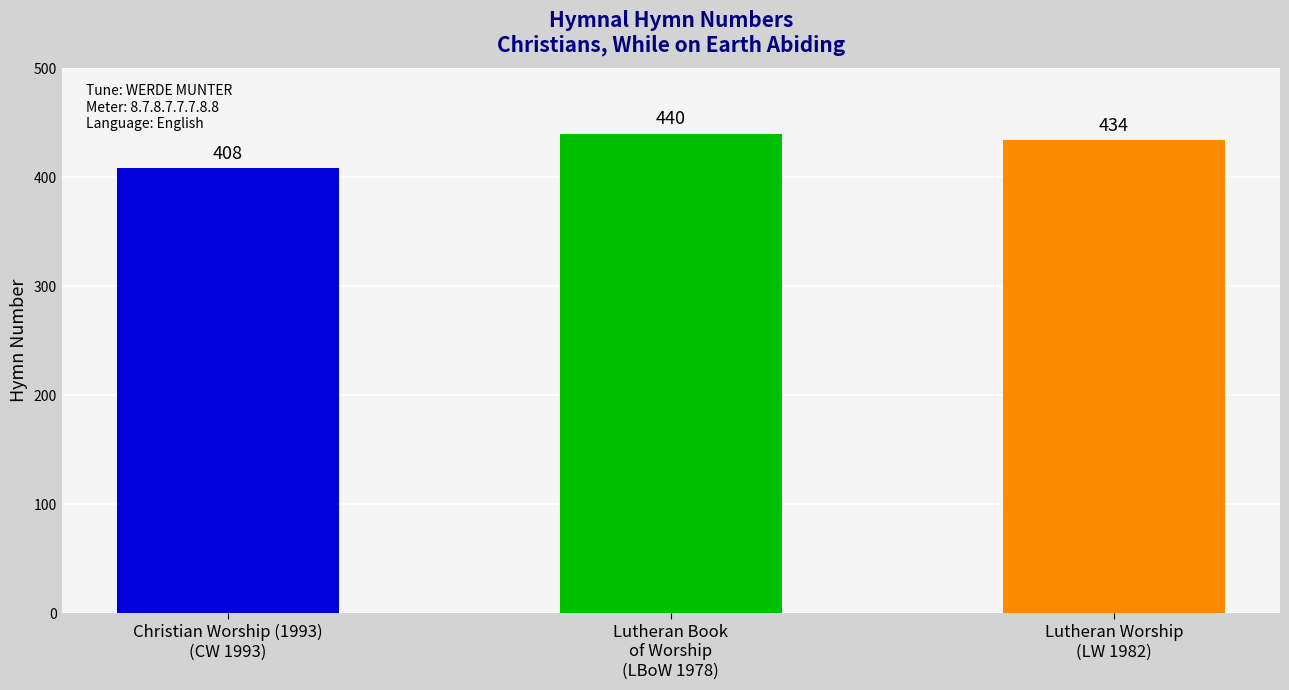

Approximately how many times larger is the value at Lutheran Book
of Worship
(LBoW 1978) compared to Lutheran Worship
(LW 1982)?

1.0